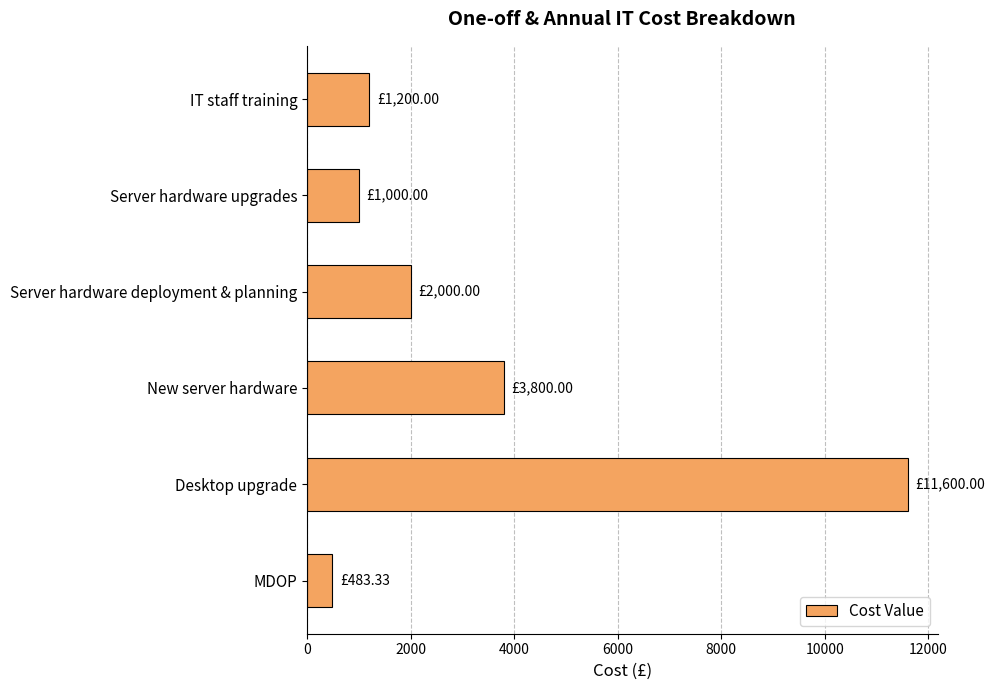

Which label corresponds to the largest value in the chart?

Desktop upgrade